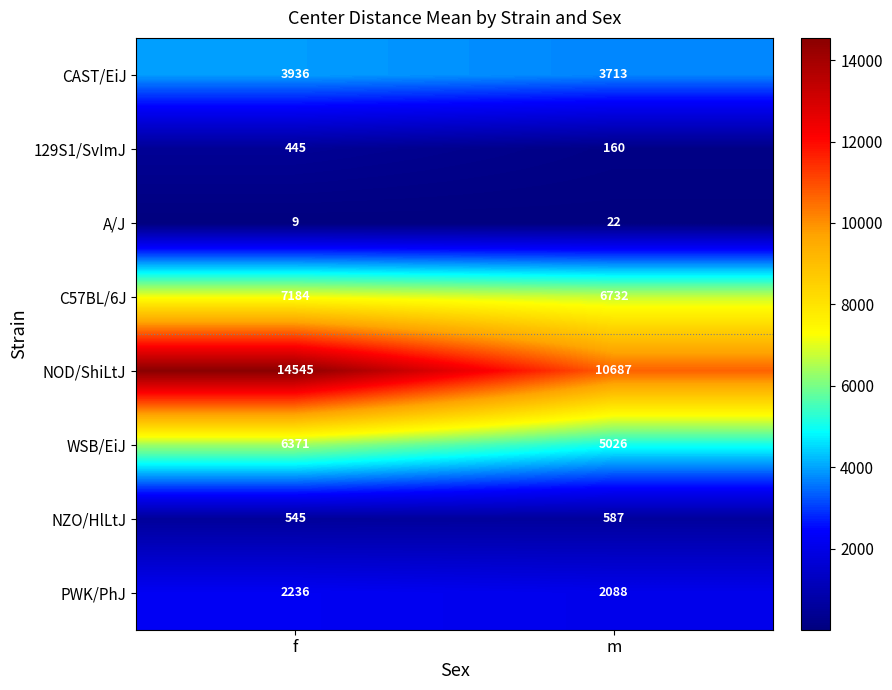

At which category is the sum across all series the highest?

f